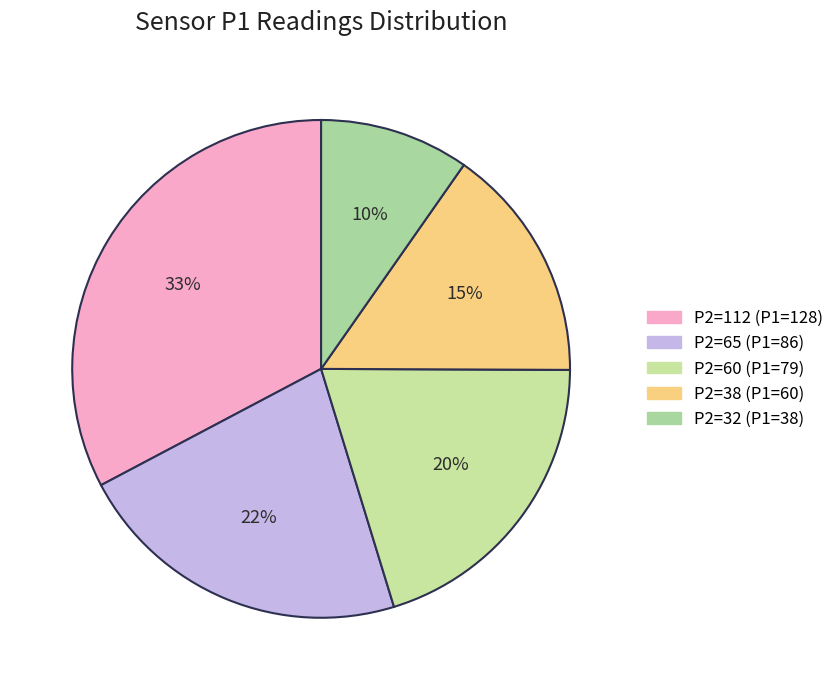

To the nearest percent, what portion does P2=112 represent?

33%